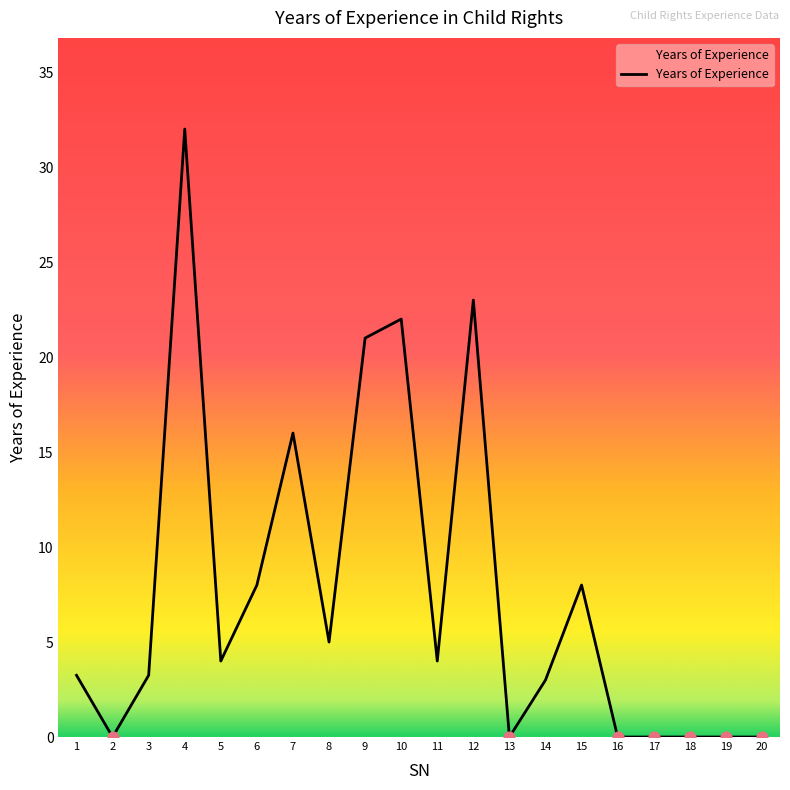

Between 6 and 10, which is larger?

10